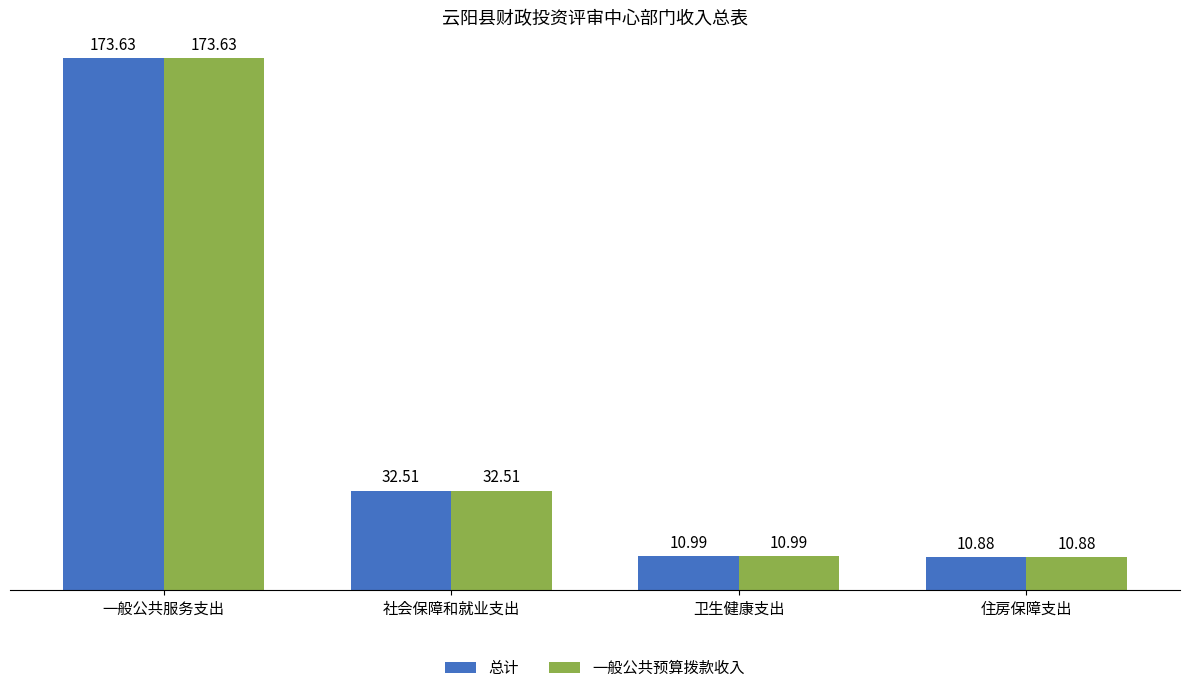

What value does the 总计 series have at 一般公共服务支出?

173.6